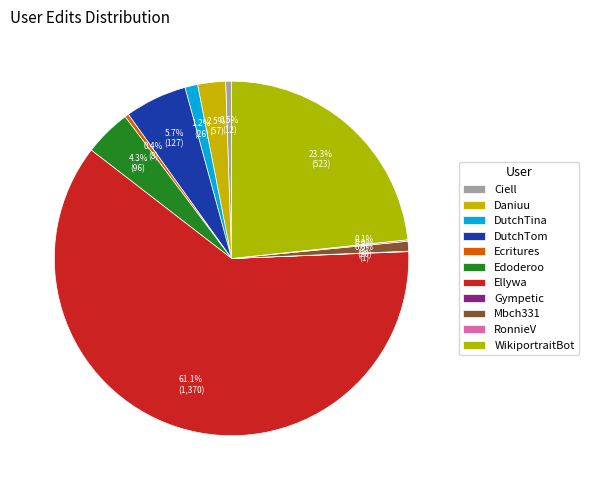

What is the total percentage of WikiportraitBot and Ecritures?

23.7%